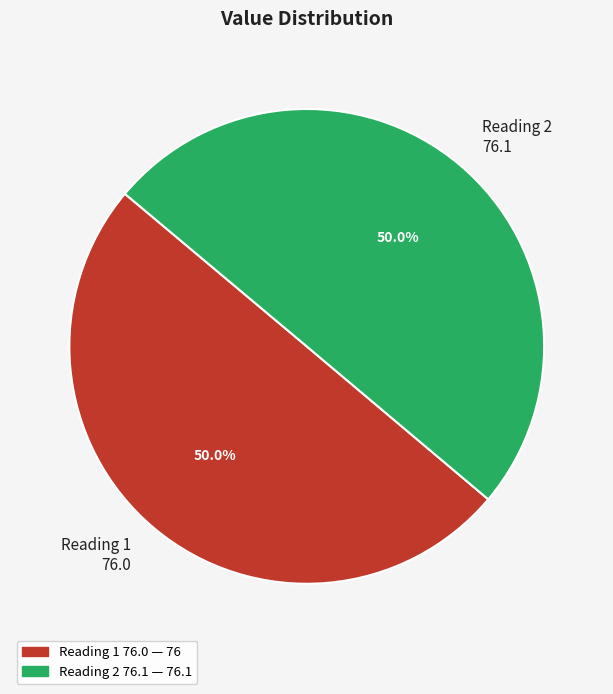

What percentage is NOT represented by Reading 2 76.1?

50.0%